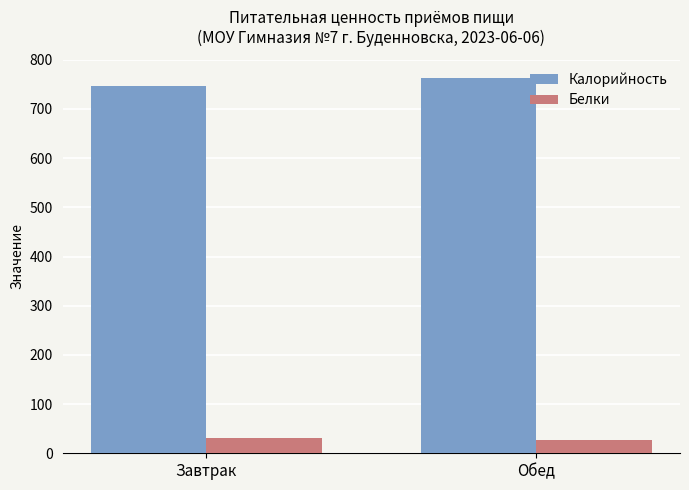

What is the highest value of the Белки series?

31.3